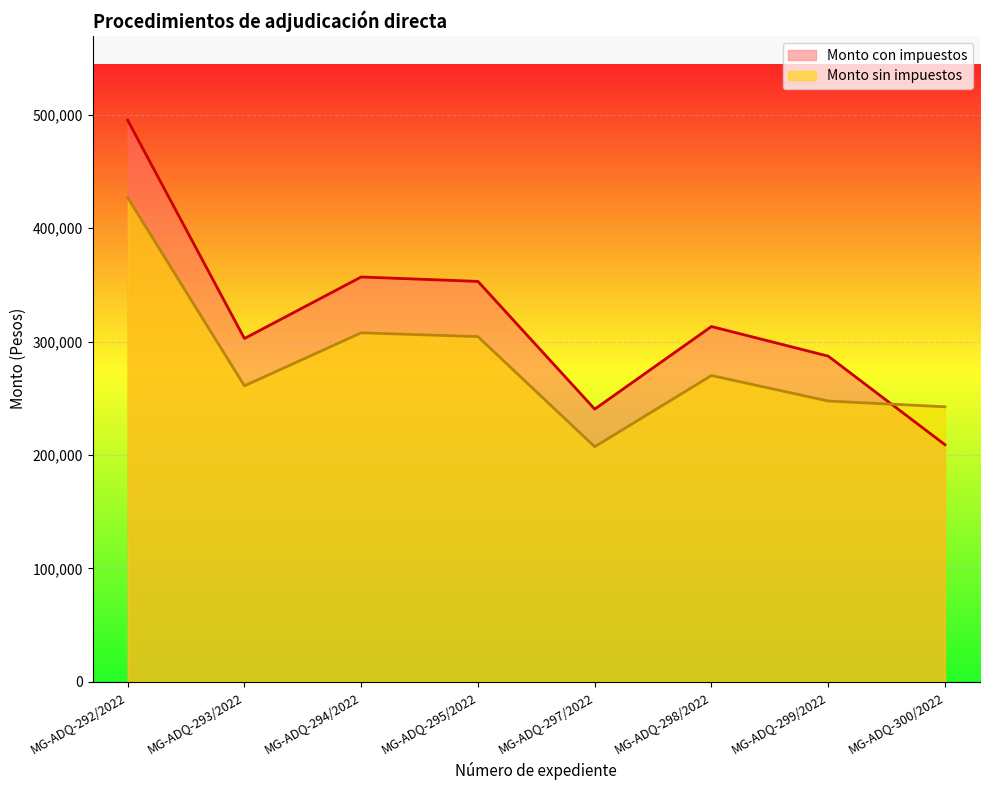

How many data points in Monto con impuestos are less than 313339?

4